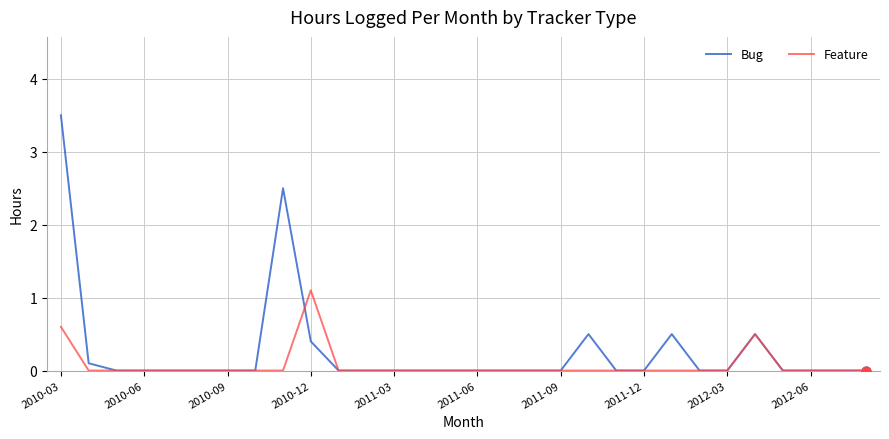

Which series has the largest total across all categories?

Bug